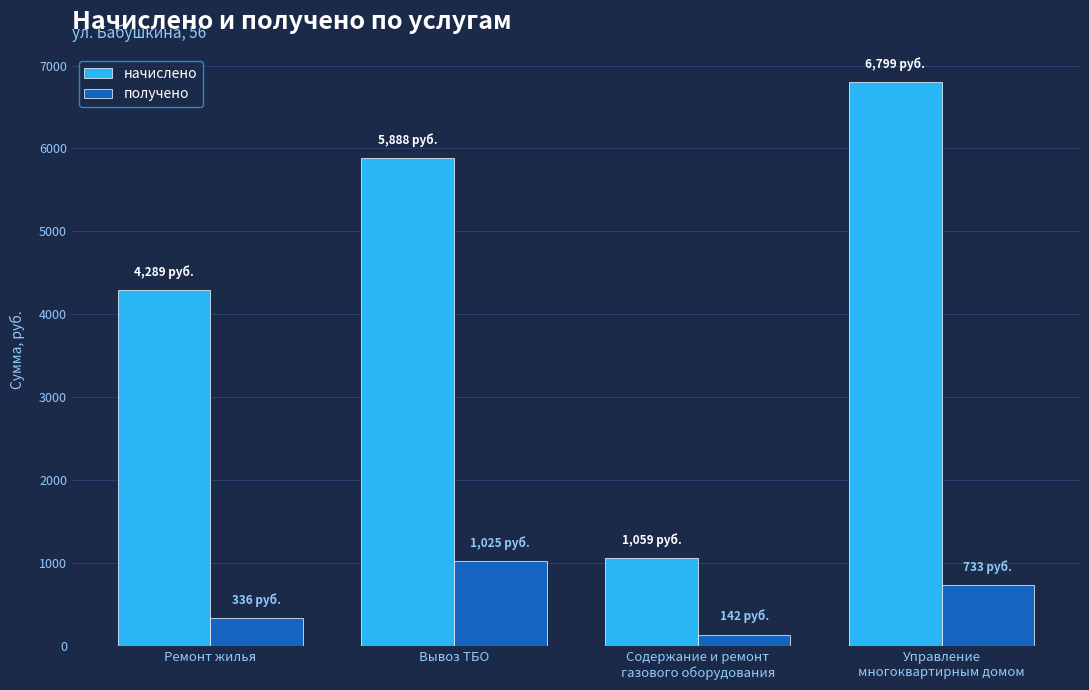

How many bars are there in total?

8